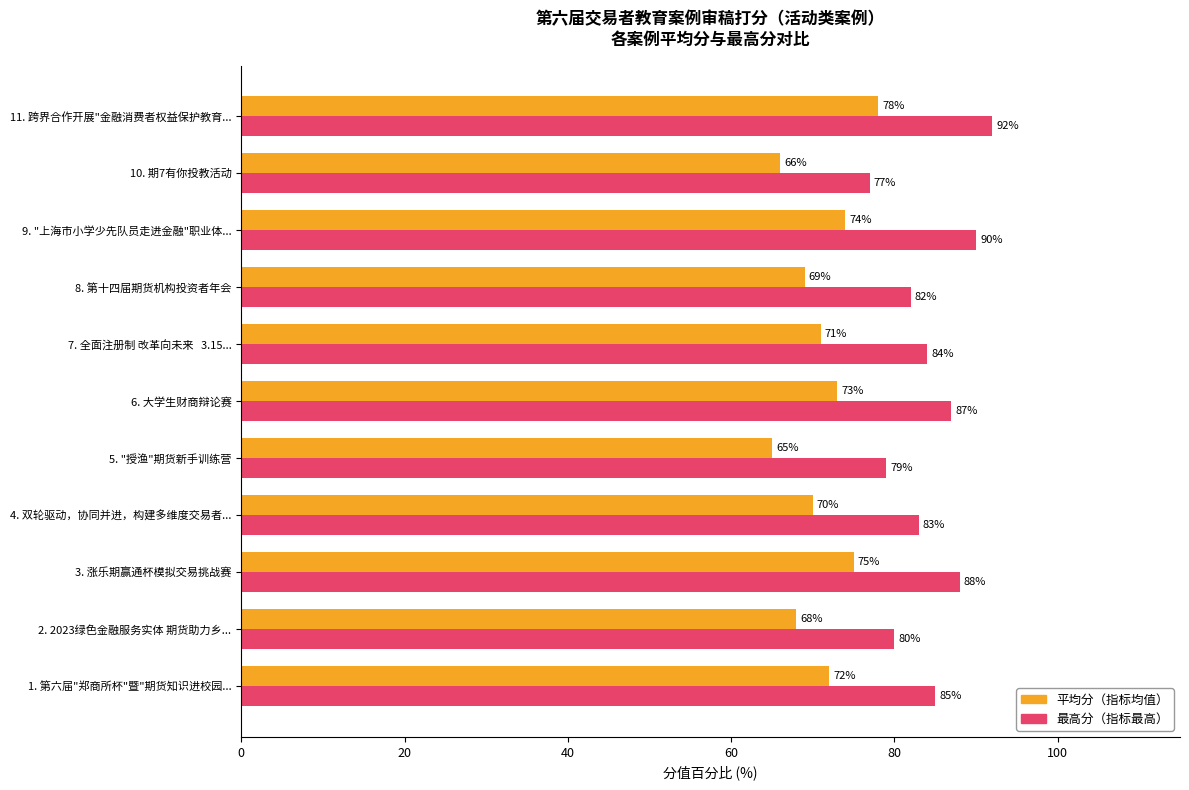

At which label is 最高分（指标最高） closest to 84?

7. 全面注册制 改革向未来   3.15...